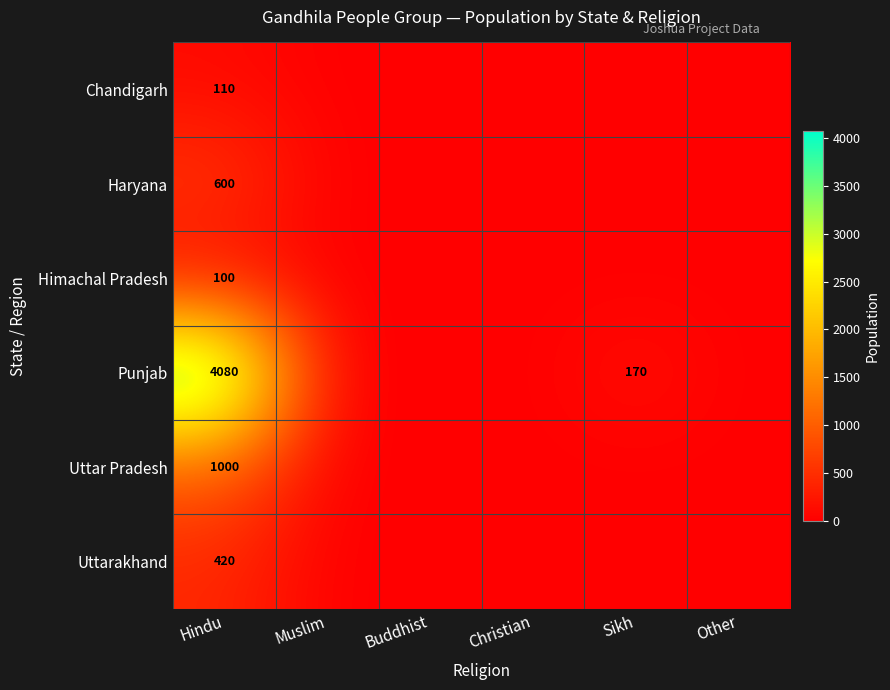

Rank the series at Hindu from highest to lowest value.

Punjab, Uttar Pradesh, Haryana, Uttarakhand, Chandigarh, Himachal Pradesh